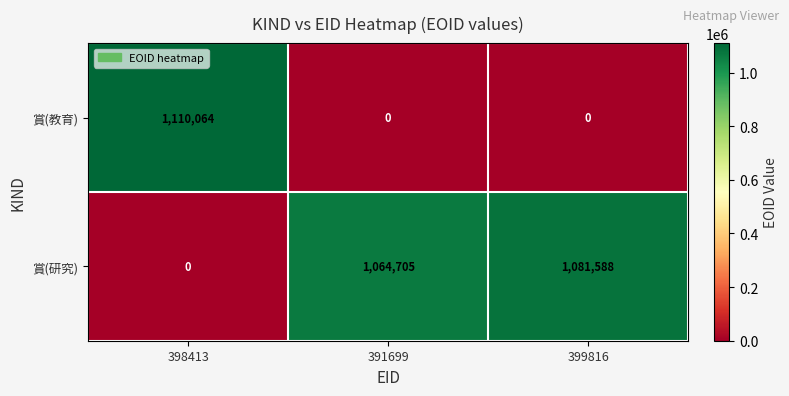

Between 398413 and 391699, which series saw the biggest shift?

賞(教育)